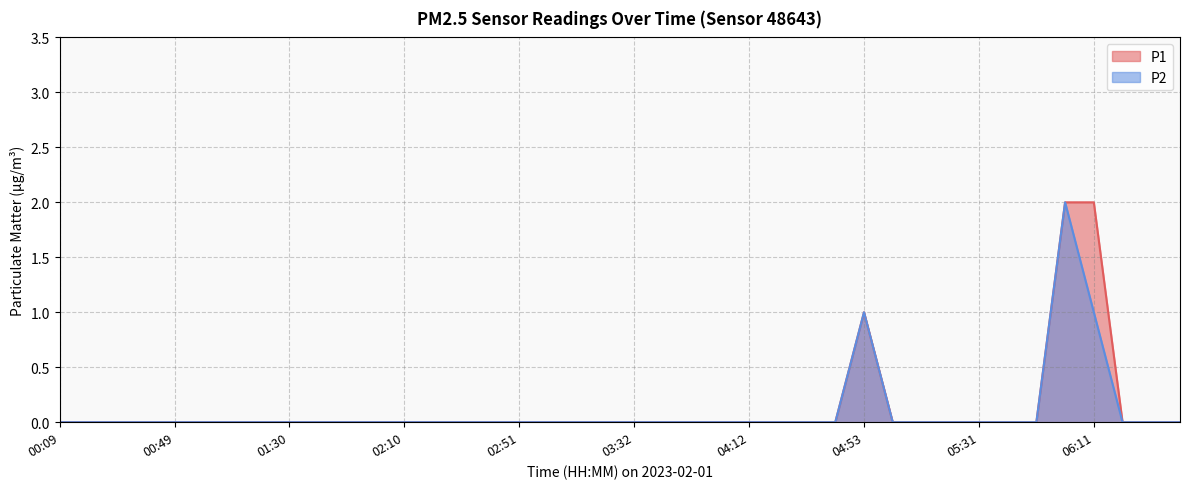

What is the sum of all P2 values?

4